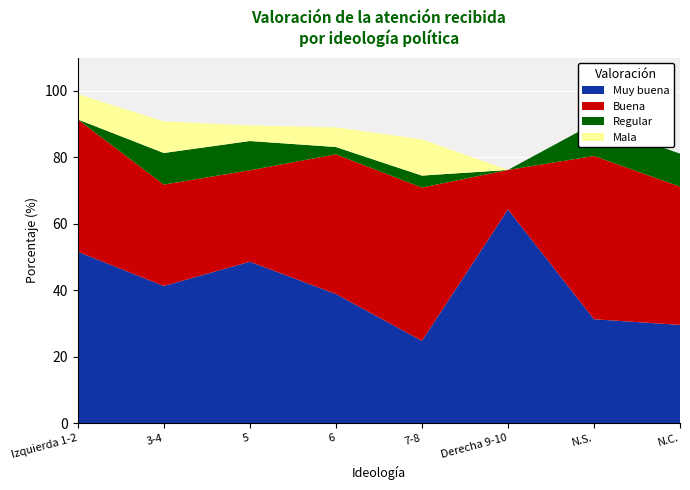

Reading left to right, what are all the values shown in this chart?

Muy buena: Izquierda 1-2=51.6	3-4=41.3	5=48.6	6=38.9	7-8=24.8	Derecha 9-10=64.3	N.S.=31.3	N.C.=29.6
Buena: Izquierda 1-2=39.8	3-4=30.5	5=27.5	6=42.0	7-8=46.1	Derecha 9-10=11.9	N.S.=49.1	N.C.=41.6
Regular: Izquierda 1-2=0.0	3-4=9.5	5=8.8	6=2.2	7-8=3.6	Derecha 9-10=0.0	N.S.=9.8	N.C.=9.9
Mala: Izquierda 1-2=7.6	3-4=9.5	5=4.7	6=5.9	7-8=10.9	Derecha 9-10=0.0	N.S.=0.0	N.C.=0.0